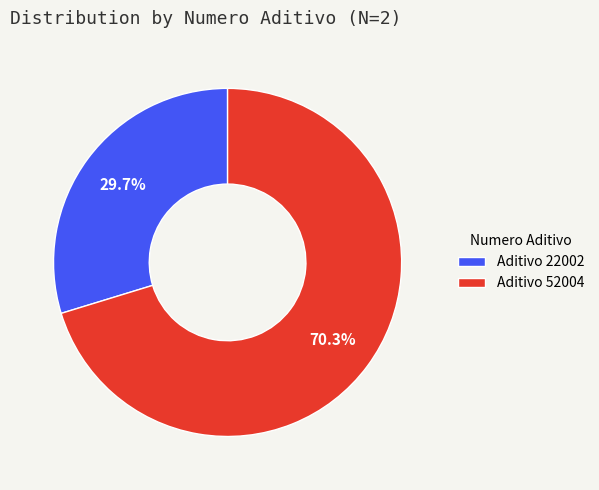

Count the number of slices in the pie.

2